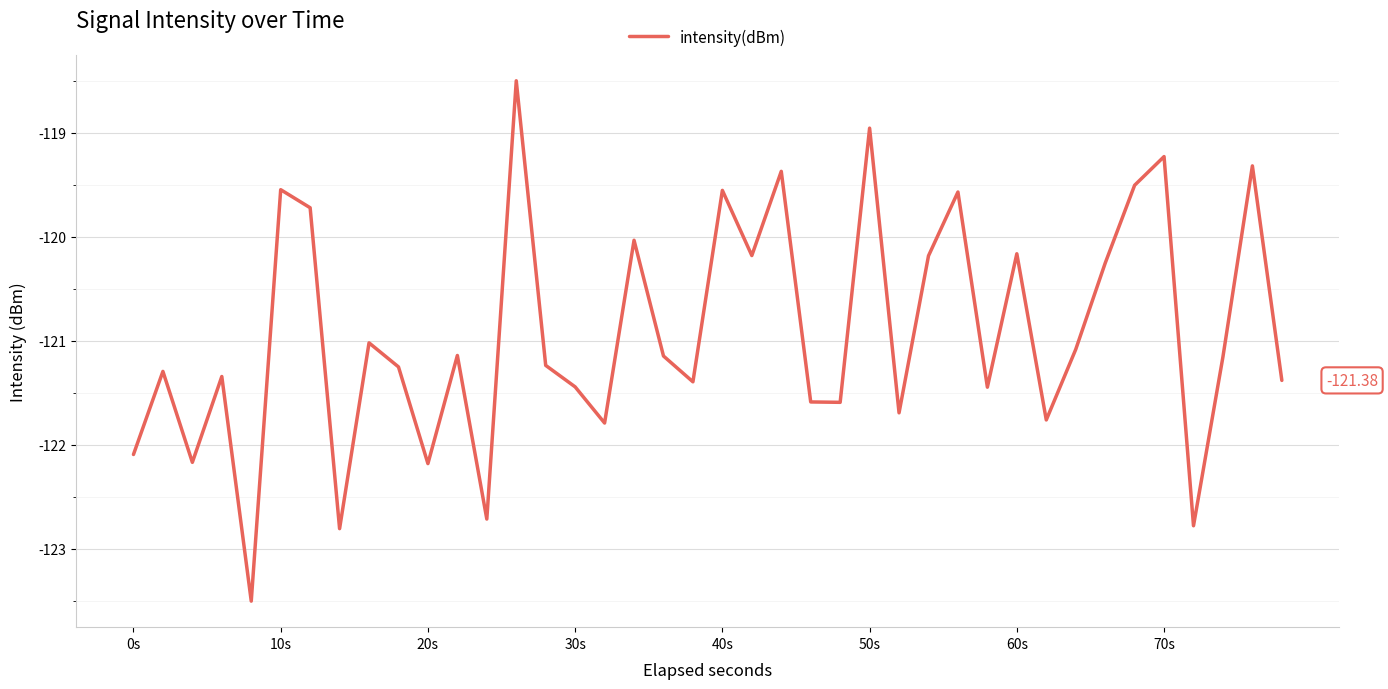

What is the average value?

-120.9